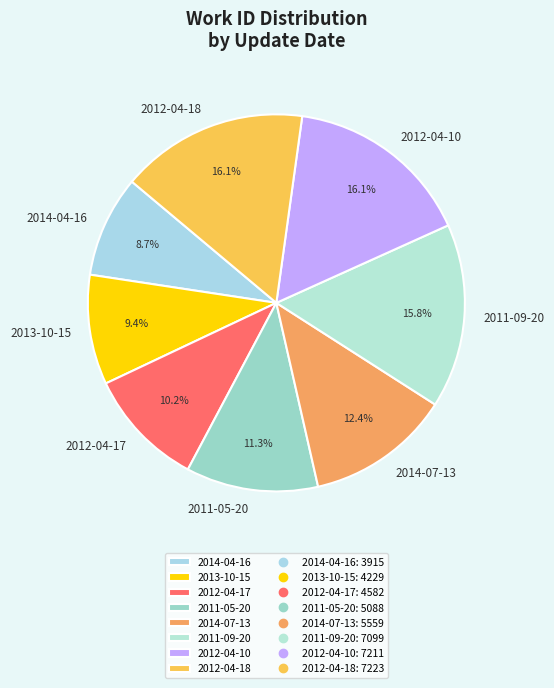

To the nearest percent, what portion does 2011-09-20 represent?

16%